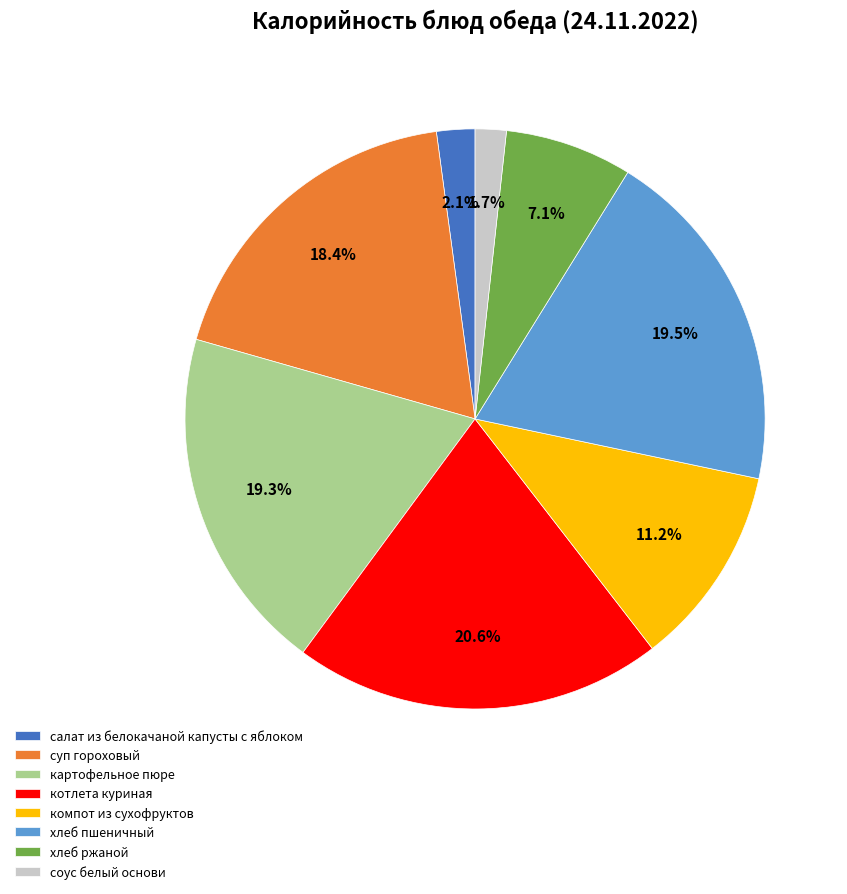

What is the largest slice in the pie chart?

котлета куриная